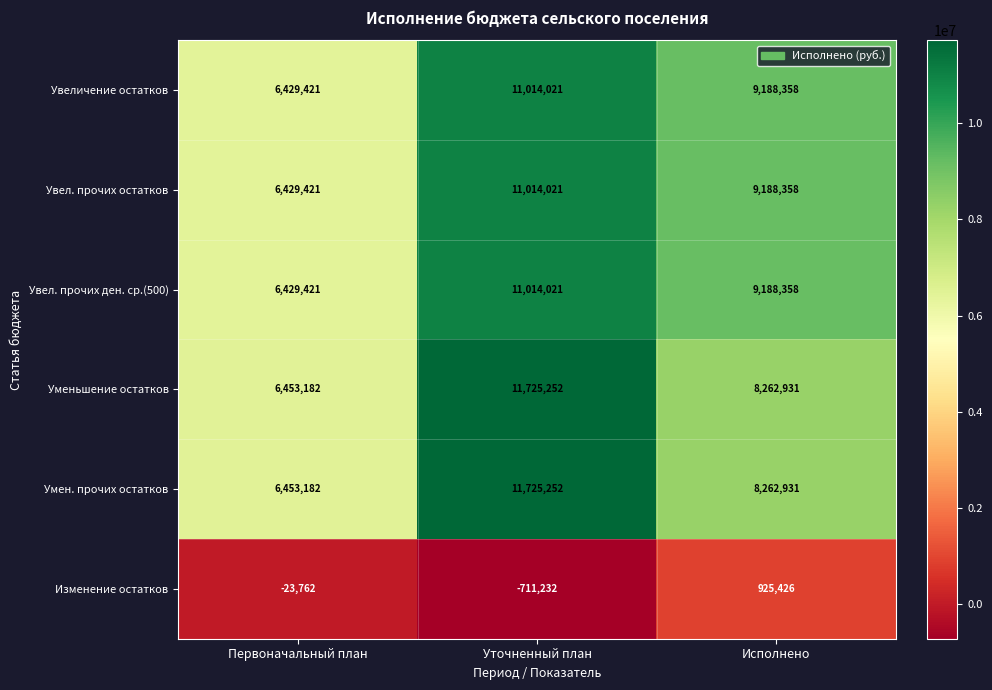

What is the sum of all Увел. прочих ден. ср.(500) values?

26631800